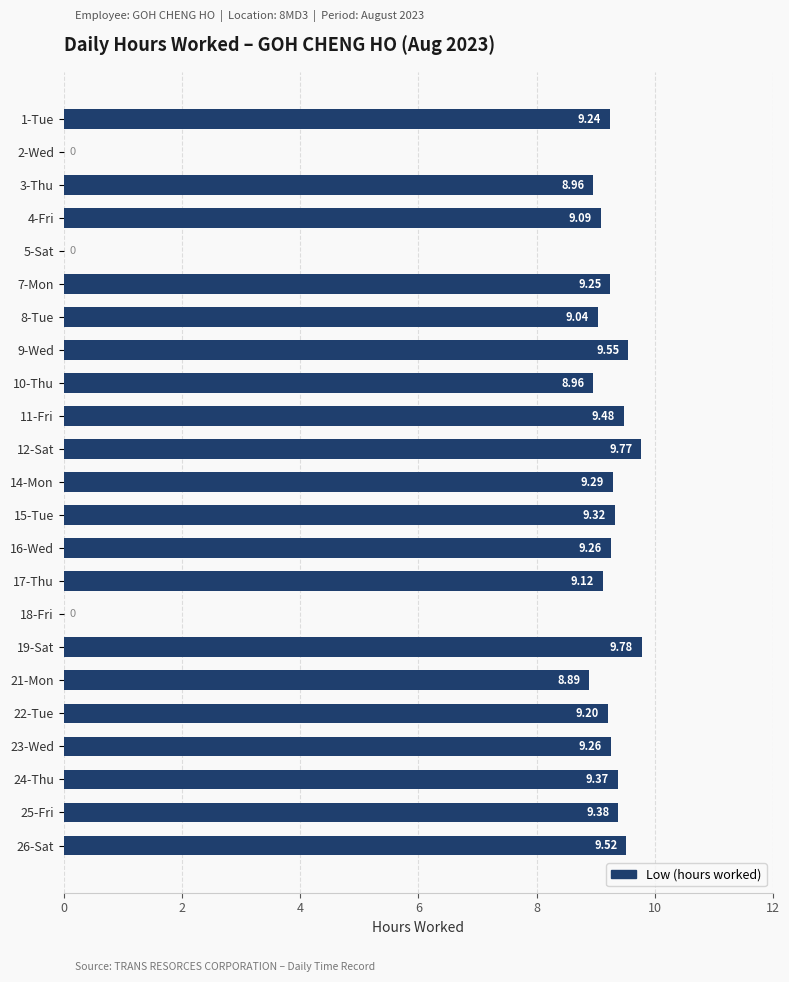

What is the sum of all values?

185.7